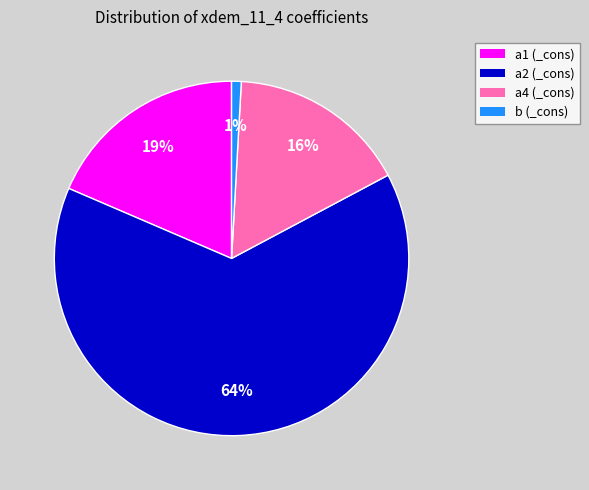

To the nearest percent, what is the average slice percentage?

25%